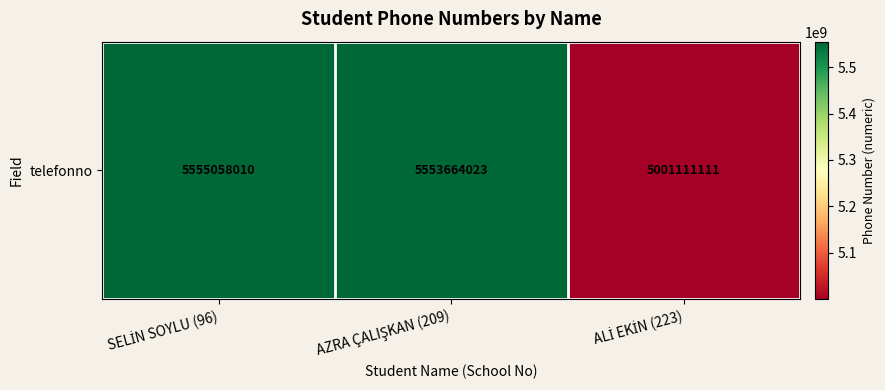

Rank the categories by value from lowest to highest.

ALİ EKİN (223), AZRA ÇALIŞKAN (209), SELİN SOYLU (96)